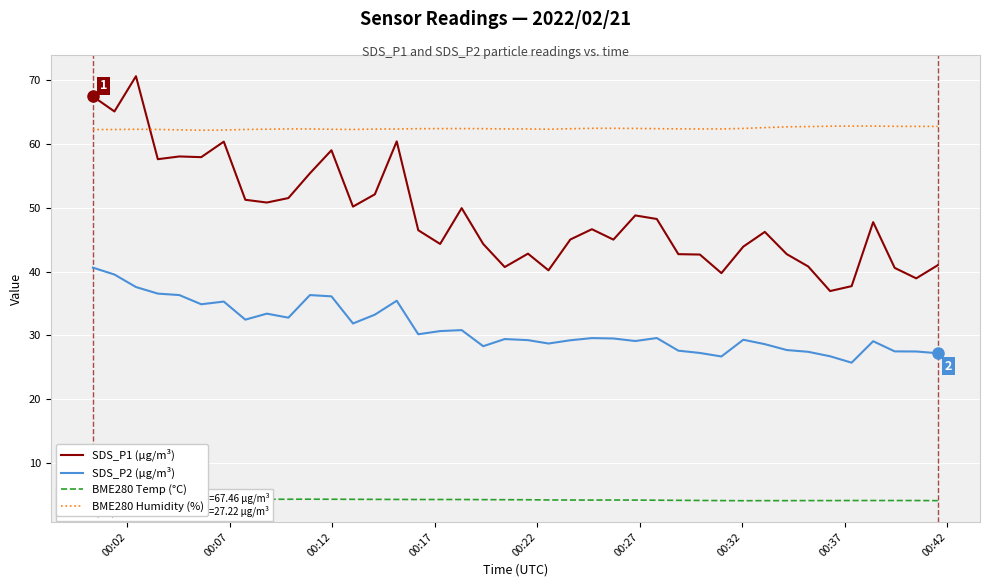

What is the lowest value of the SDS_P1 (µg/m³) series?

37.0